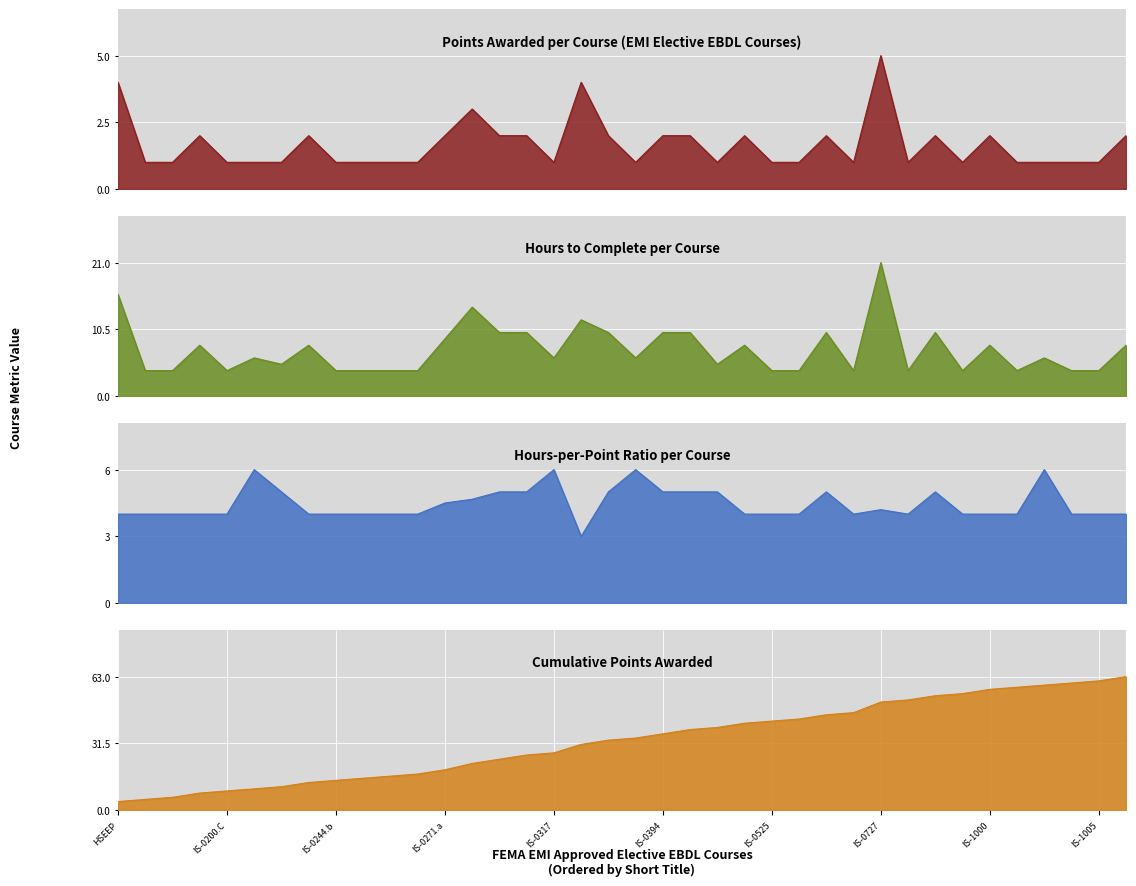

True or false: Hours and EMI cross at least once.

False